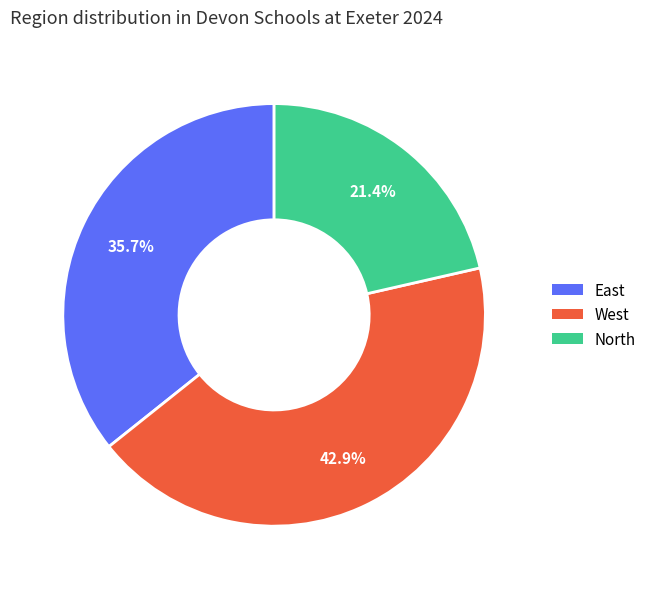

What is the smallest slice in the pie chart?

North